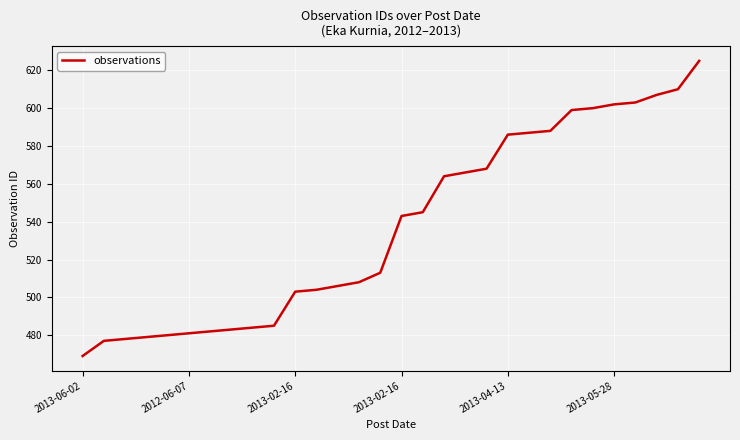

What is the smallest value displayed?

469